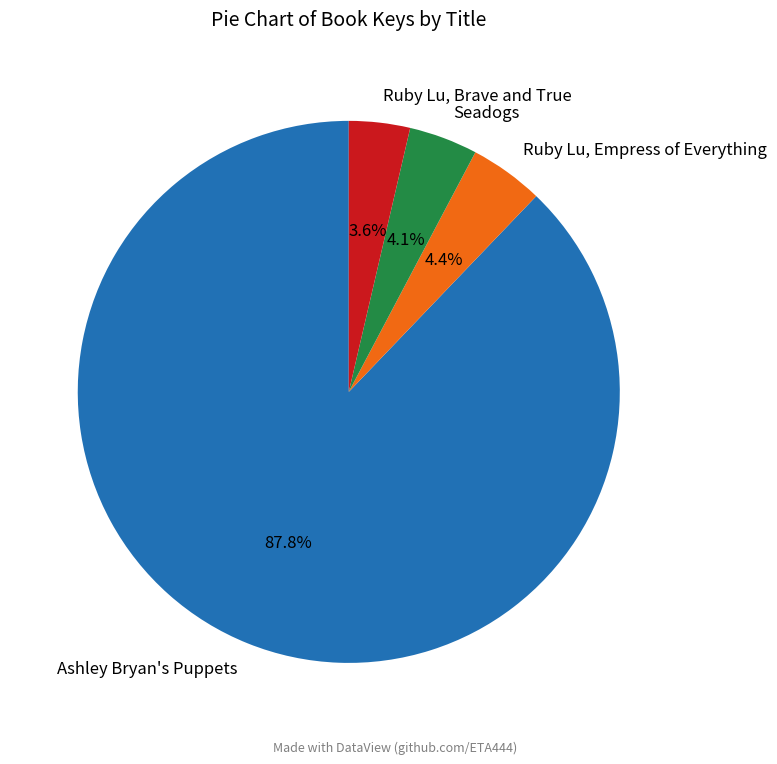

Which category has the biggest portion of the pie?

Ashley Bryan's Puppets